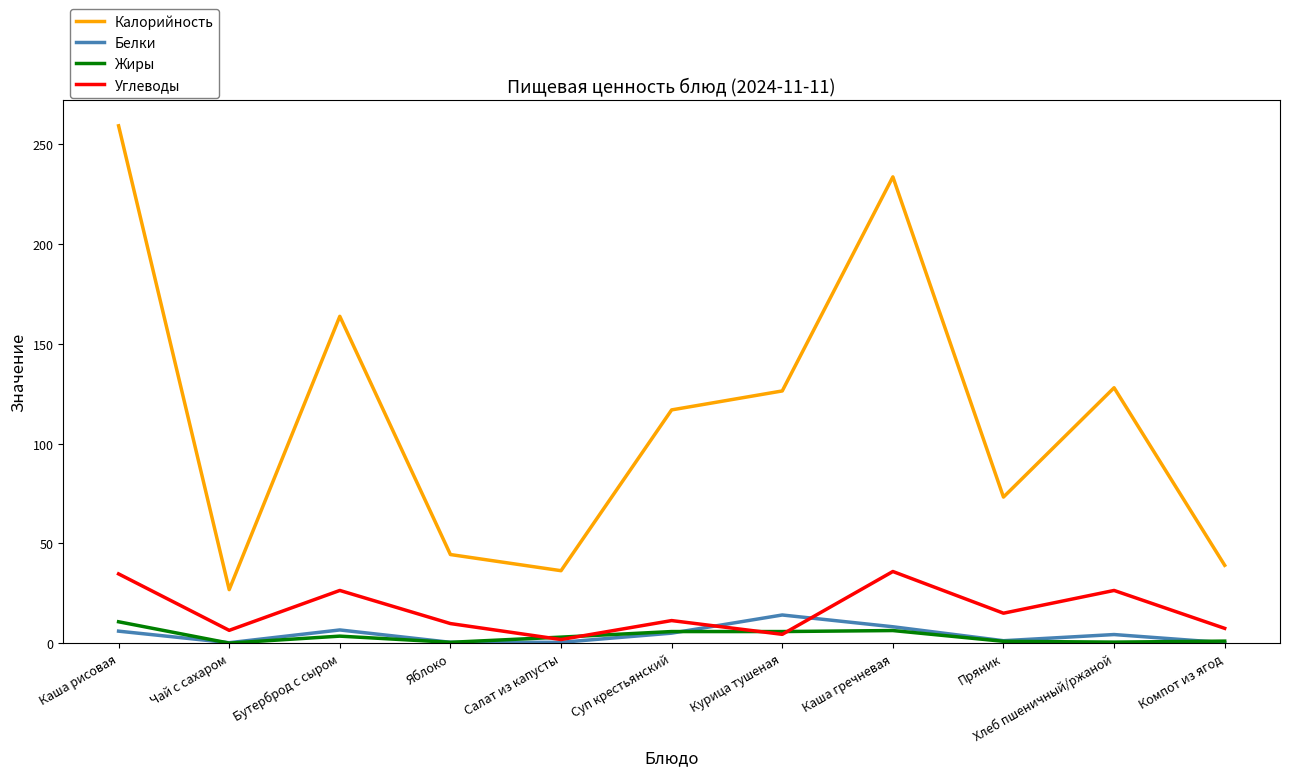

At which label does Жиры first exceed 3?

Каша рисовая